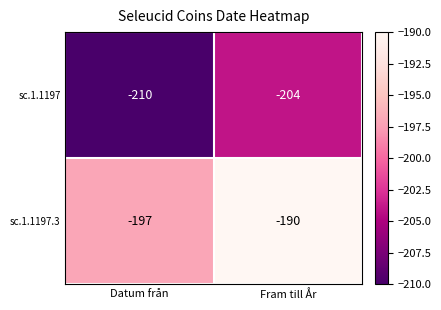

List the series in order of their peak value, lowest first.

sc.1.1197, sc.1.1197.3